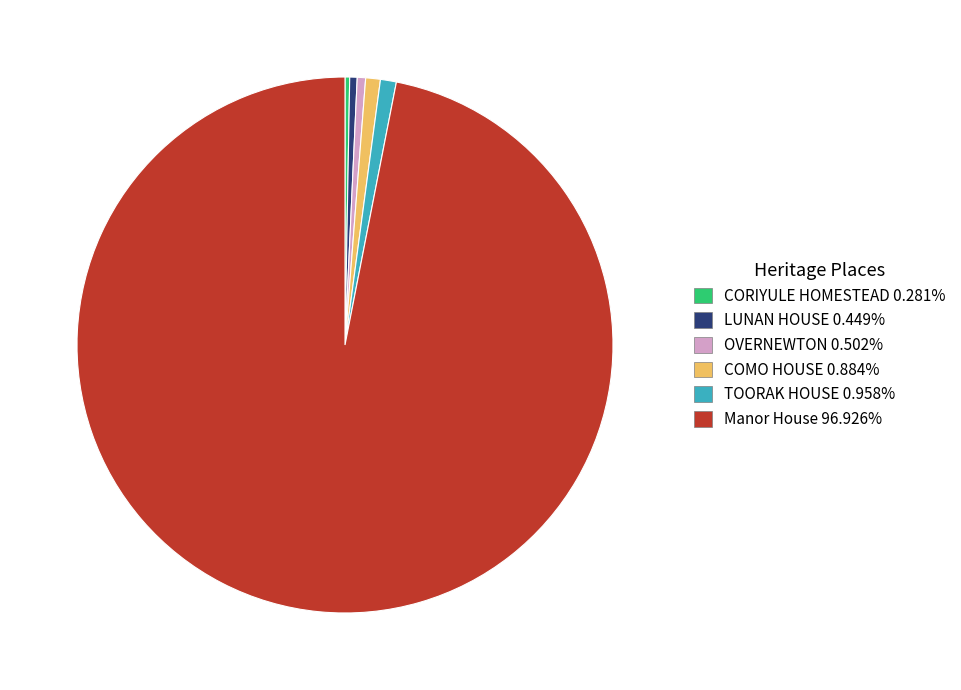

The Manor House slice represents 97% of the pie. True or false?

True